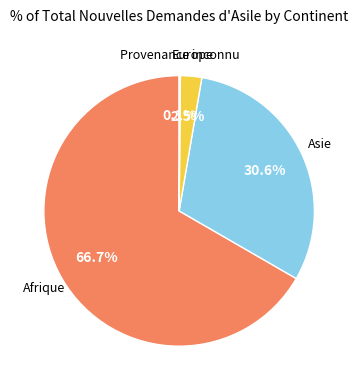

To the nearest percent, what is the difference between the largest and smallest slice percentages?

67%